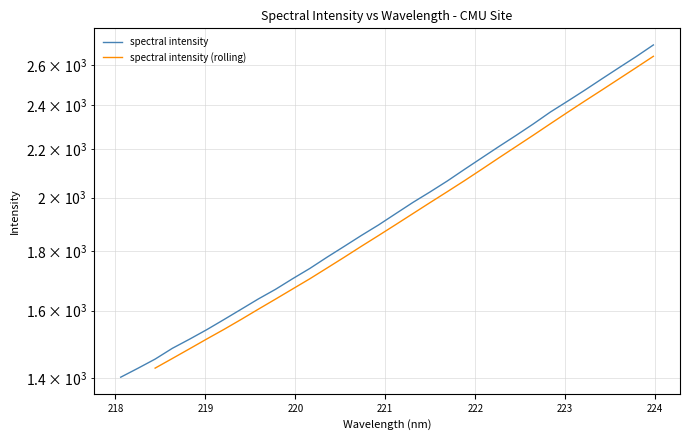

What is the greatest value displayed?

2704.0